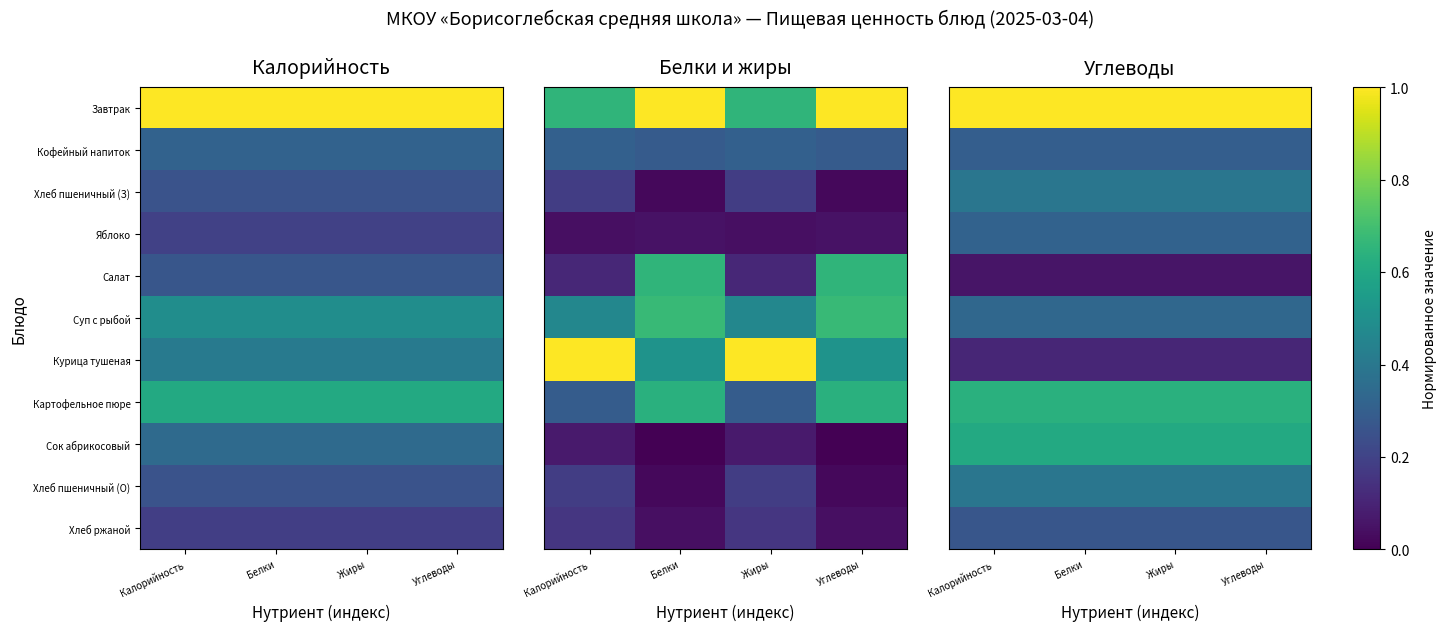

Rank the series by their maximum value, from lowest to highest.

Салат, Курица тушеная, Хлеб ржаной, Кофейный напиток, Яблоко, Суп с рыбой, Хлеб пшеничный (З), Хлеб пшеничный (О), Сок абрикосовый, Картофельное пюре, Завтрак